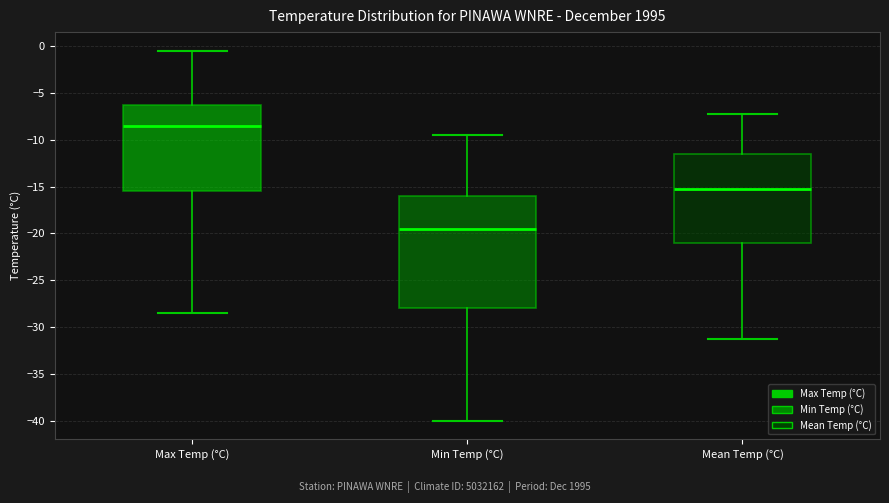

Reading left to right, read every box against the y-axis: the position of its median line, the range the box covers, and the ends of its whiskers. The values are not printed on the chart, so give them approximately, as read against the axis.

Max Temp (°C): median -8.5, box -15.5 to -6.0, whiskers -28.5 to -0.5
Min Temp (°C): median -19.5, box -28.0 to -16.0, whiskers -40.0 to -9.5
Mean Temp (°C): median -15.5, box -21.0 to -11.5, whiskers -31.5 to -7.5